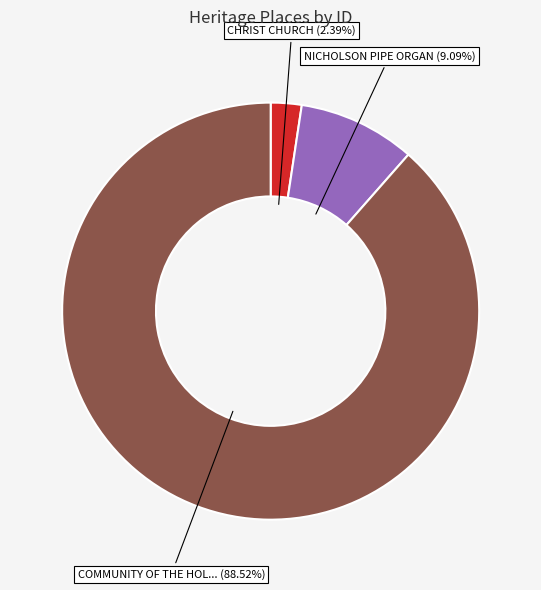

Is there a majority slice in this chart?

Yes